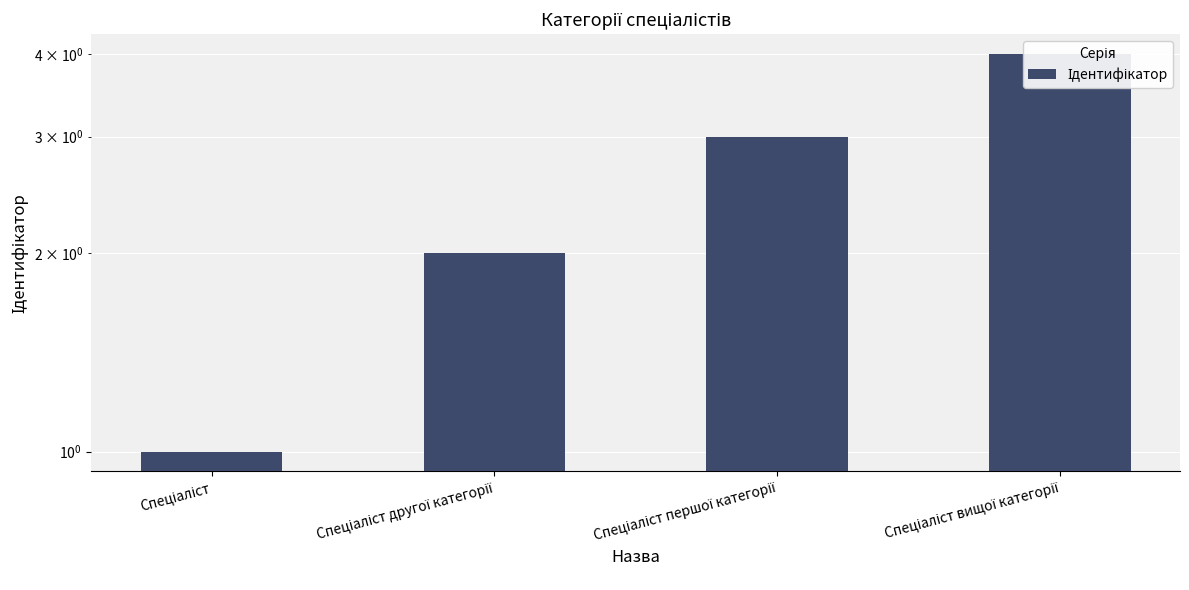

Where does the data first go above 3?

Спеціаліст вищої категорії